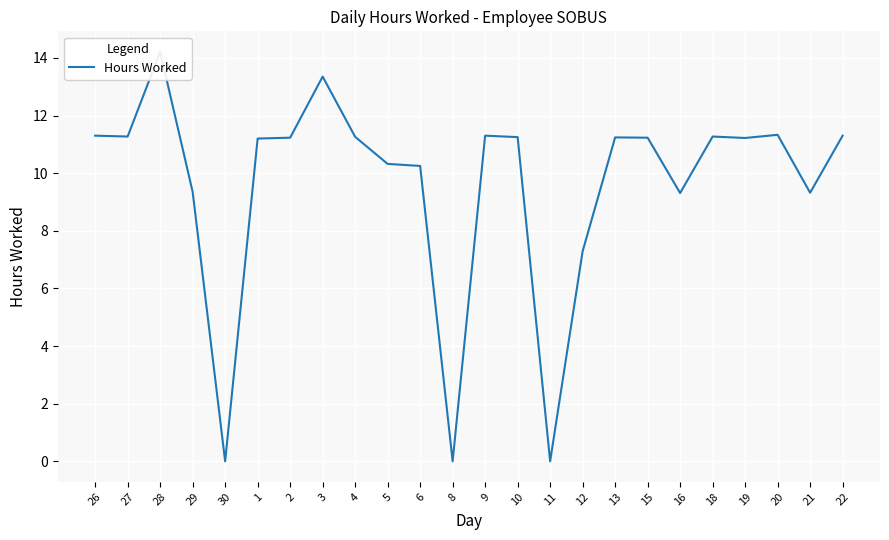

What is the sum of the values at 5 and 26?

21.6